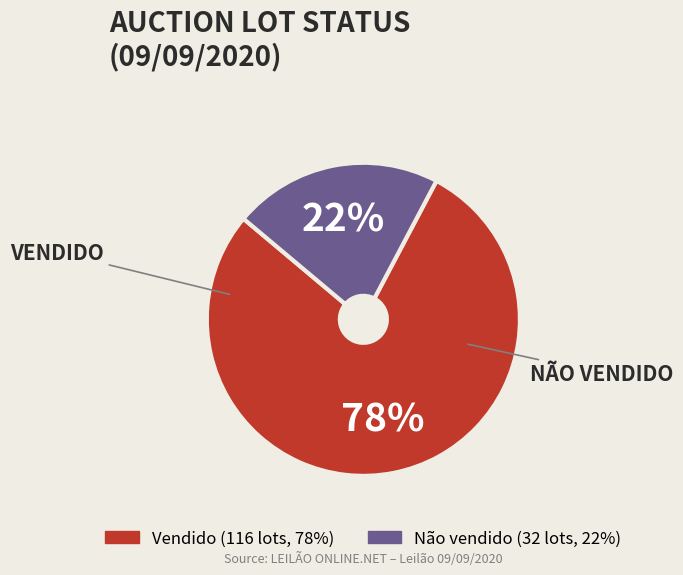

How many segments does this pie chart have?

2